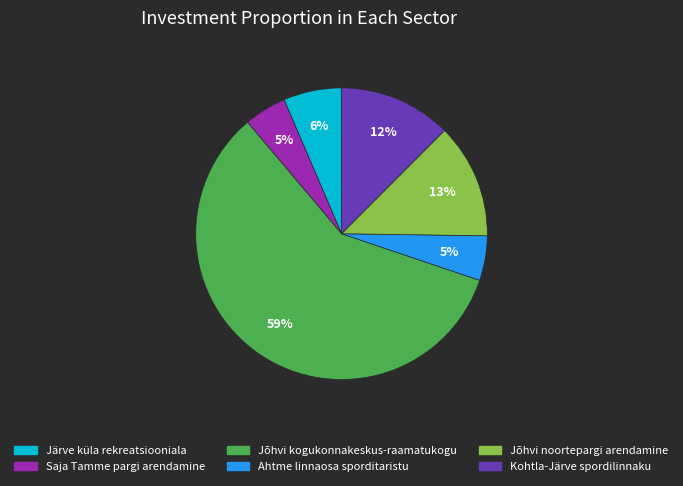

Which slice represents more than half of the pie?

Jõhvi kogukonnakeskus-raamatukogu